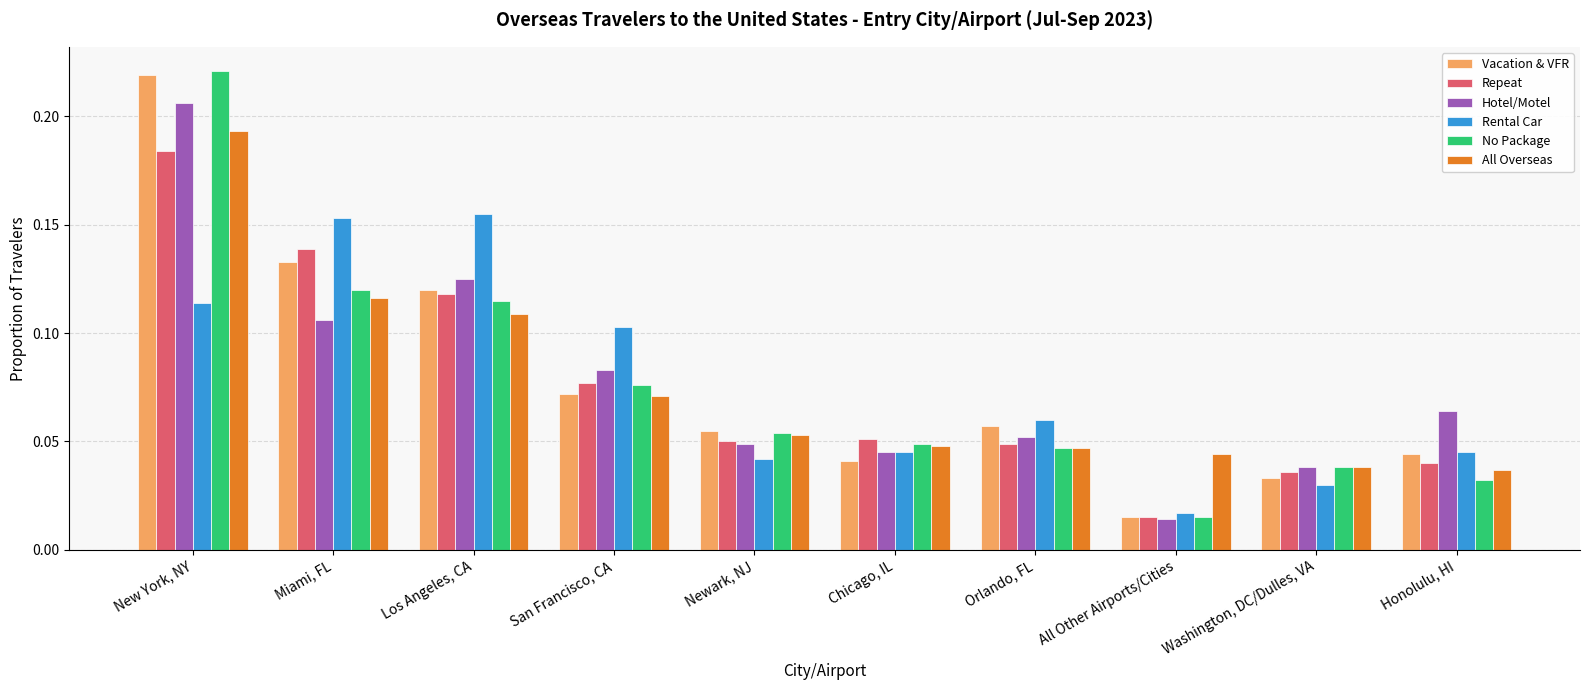

At how many categories does at least one series exceed 0?

10